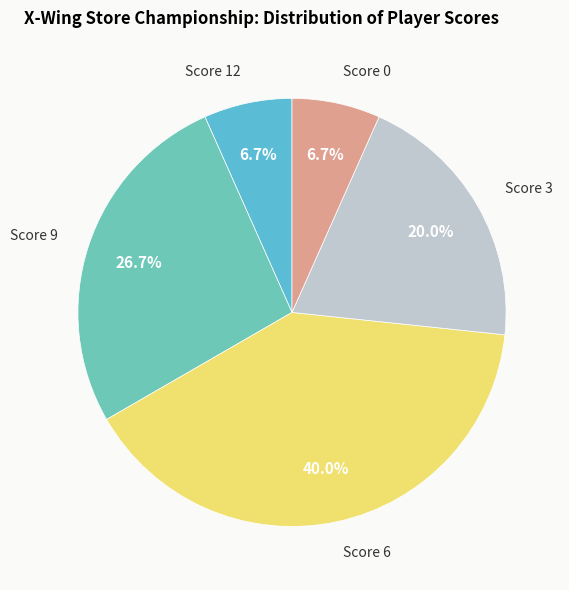

How many slices are in this pie chart?

5